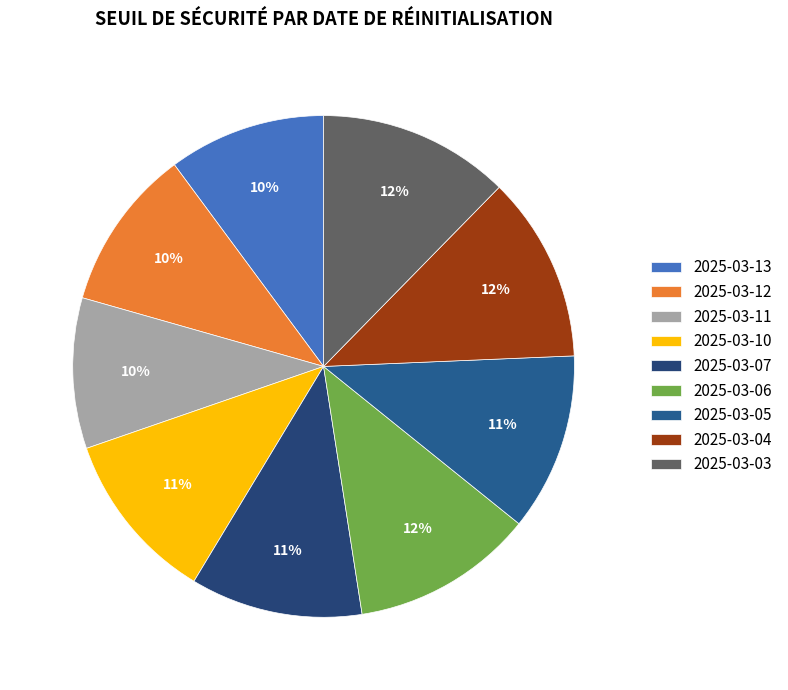

True or false: 2025-03-11 accounts for 1% of the total.

False